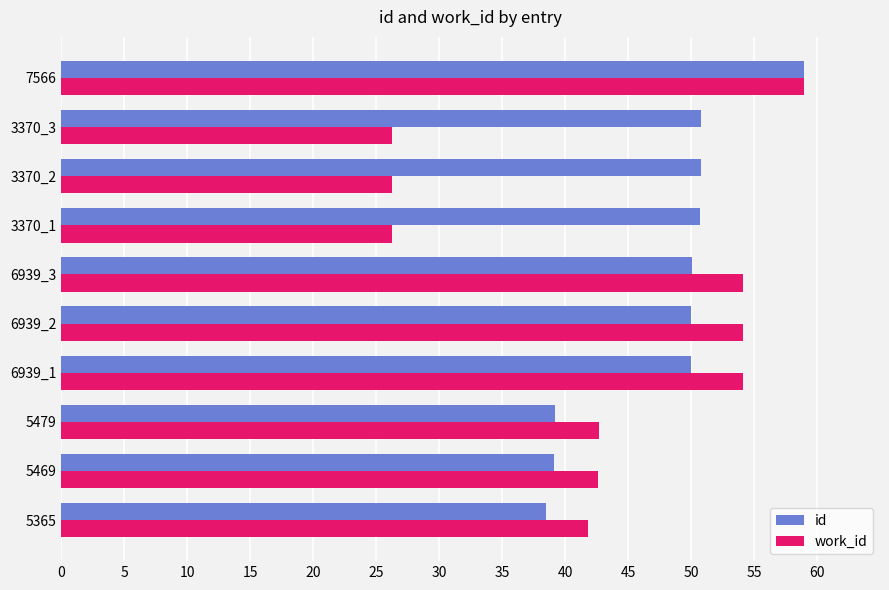

What is the highest value of the work_id series?

59.0